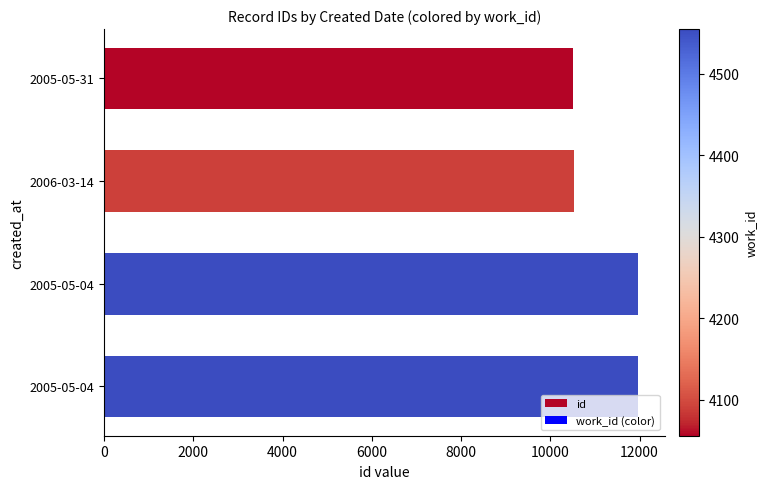

Count the number of data series in this chart.

1